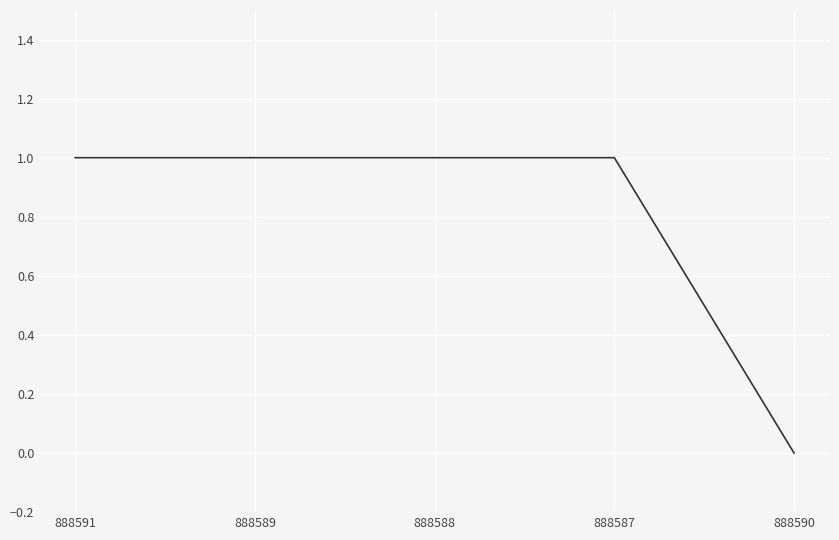

Is it true that the value at 888589 is 0?

False